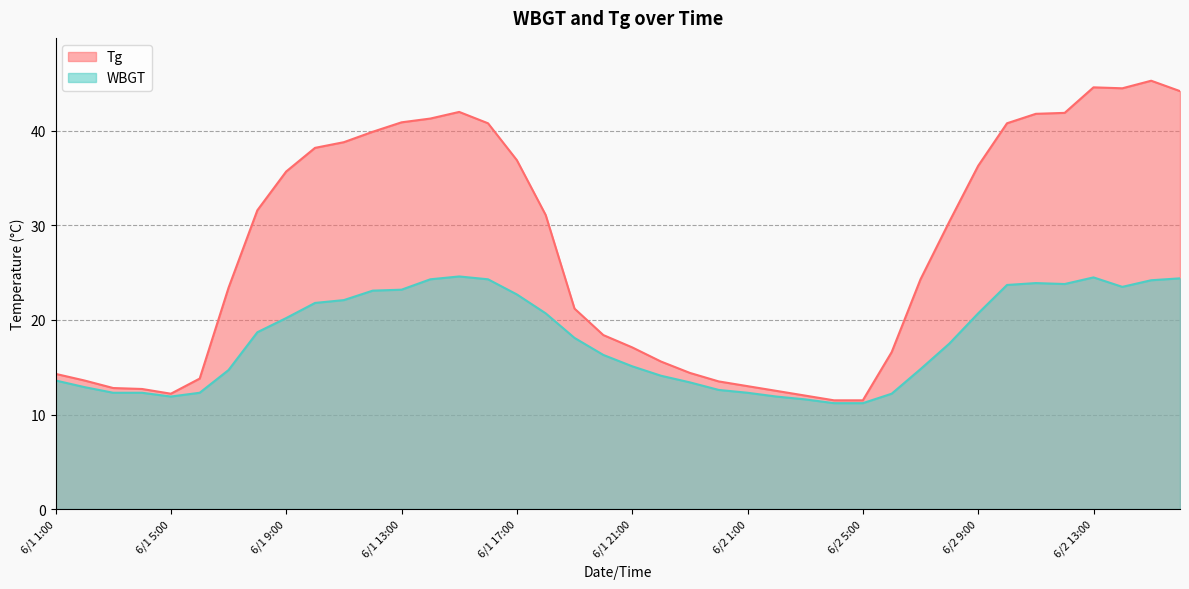

Reading left to right, list all the values displayed in this chart.

Tg: 14.3	13.6	12.8	12.7	12.2	13.8	23.4	31.6	35.7	38.2	38.8	39.9	40.9	41.3	42.0	40.8	36.9	31.1	21.2	18.4	17.1	15.6	14.4	13.5	13.0	12.5	12.0	11.5	11.5	16.6	24.3	30.4	36.3	40.8	41.8	41.9	44.6	44.5	45.3	44.2
WBGT: 13.6	12.9	12.3	12.3	11.9	12.3	14.7	18.7	20.2	21.8	22.1	23.1	23.2	24.3	24.6	24.3	22.7	20.7	18.1	16.3	15.1	14.1	13.4	12.6	12.3	11.9	11.6	11.2	11.2	12.2	14.8	17.5	20.7	23.7	23.9	23.8	24.5	23.5	24.2	24.4